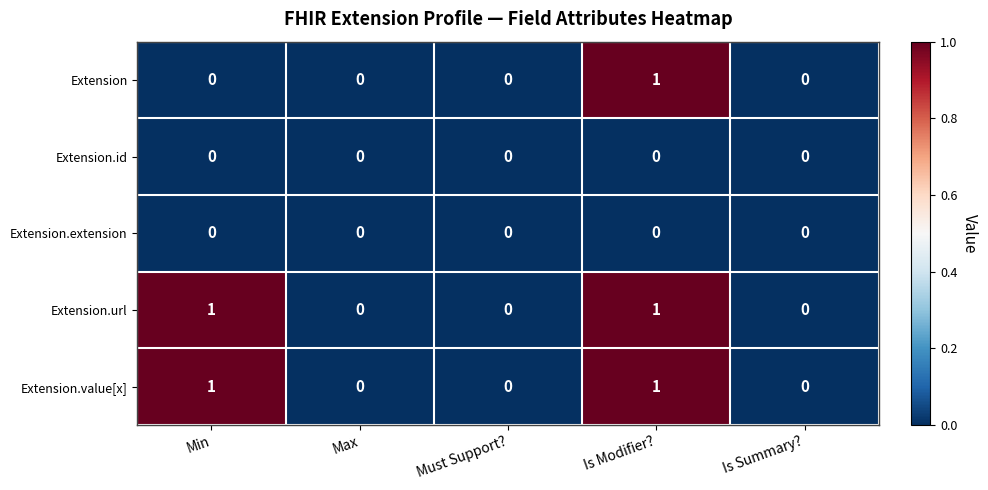

How many positive values does the Extension.value[x] series have?

2